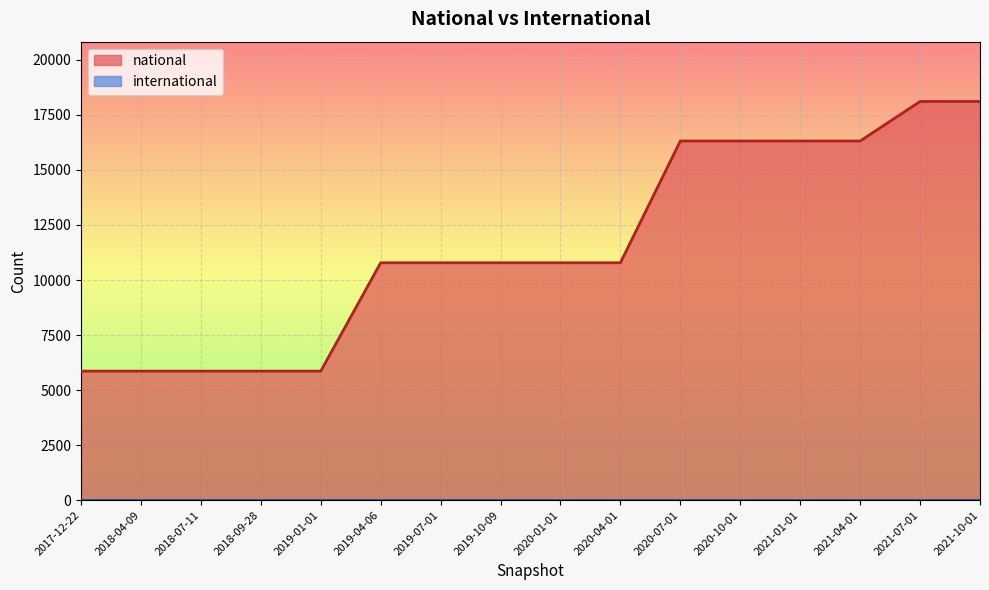

What is the change in value from 2018-04-09 to 2021-07-01?

+12249